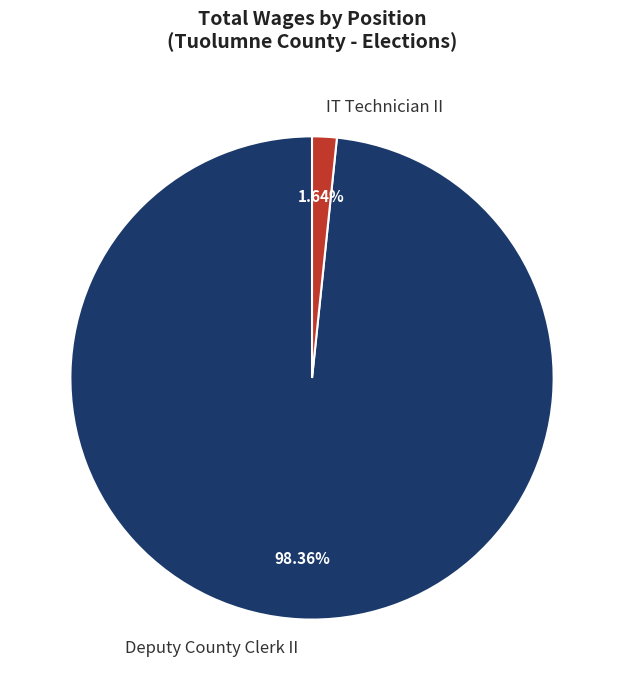

Which slice is the smallest?

IT Technician II